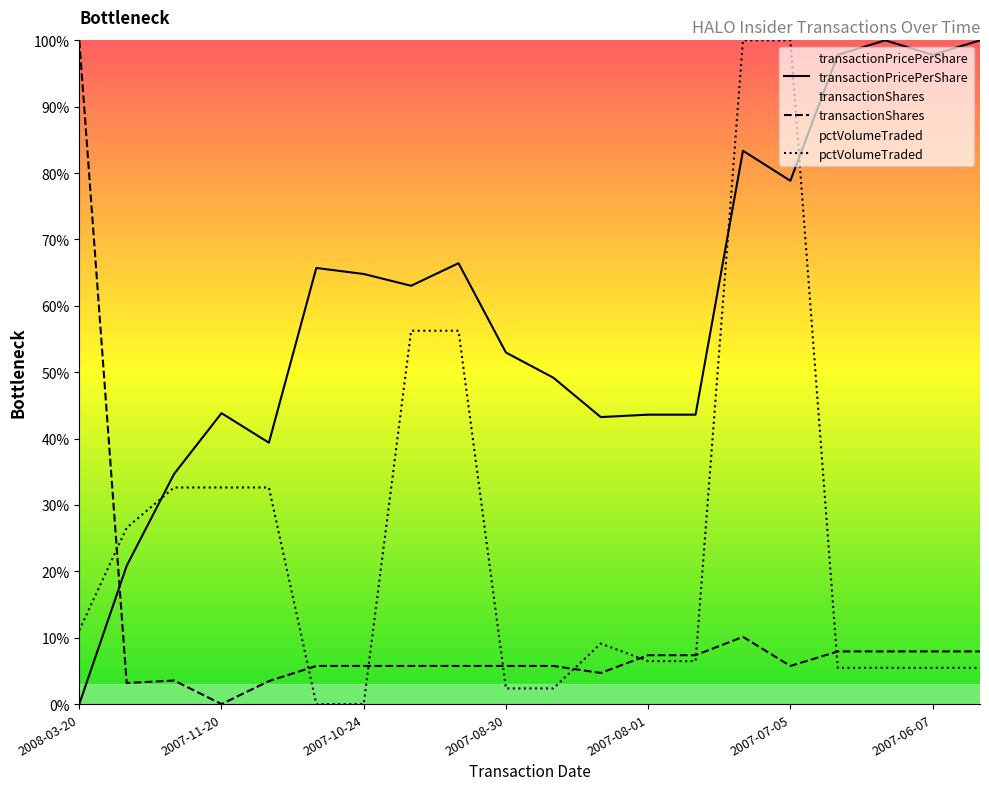

What is the difference between the highest and lowest values at 2007-11-21?

31.1